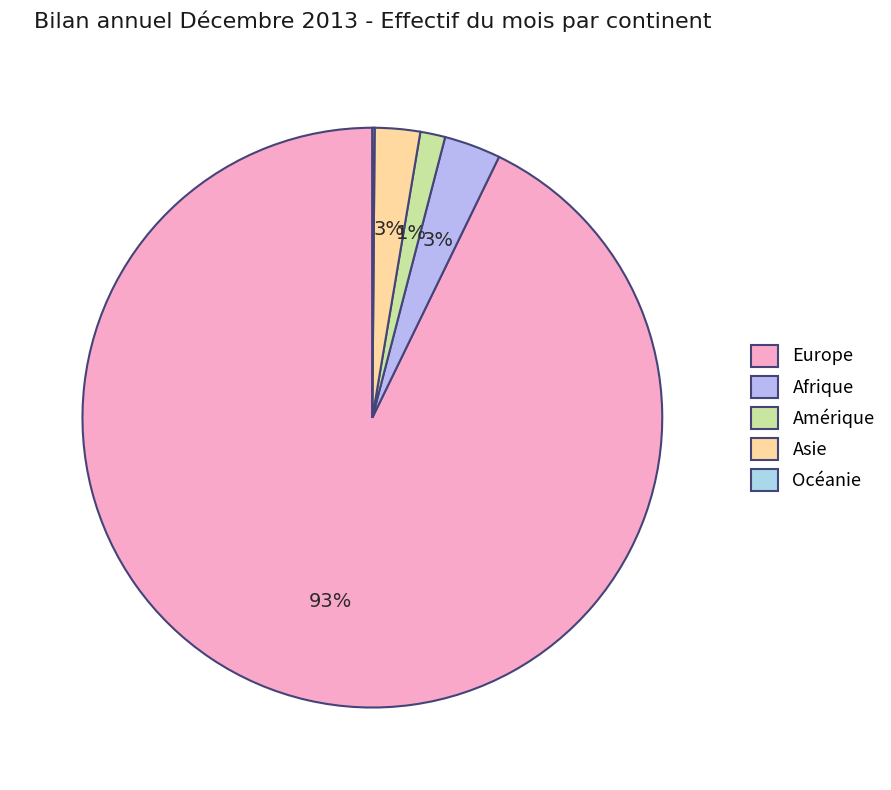

To the nearest percent, what is the average slice percentage?

20%